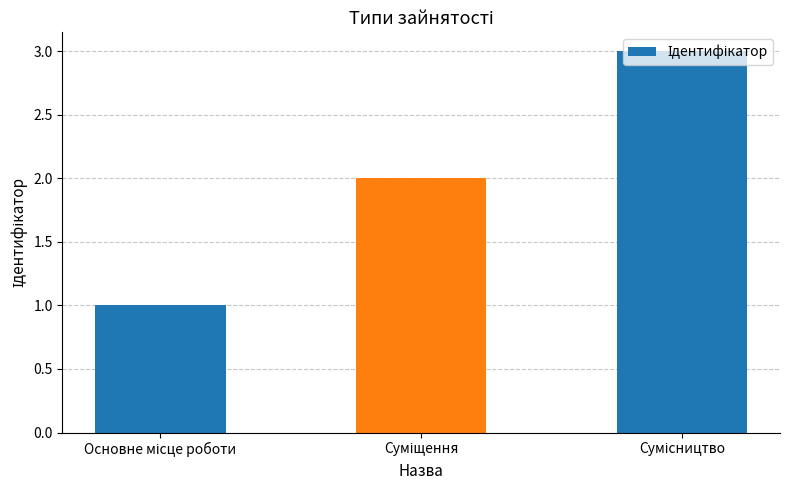

How many series are shown in this chart?

1